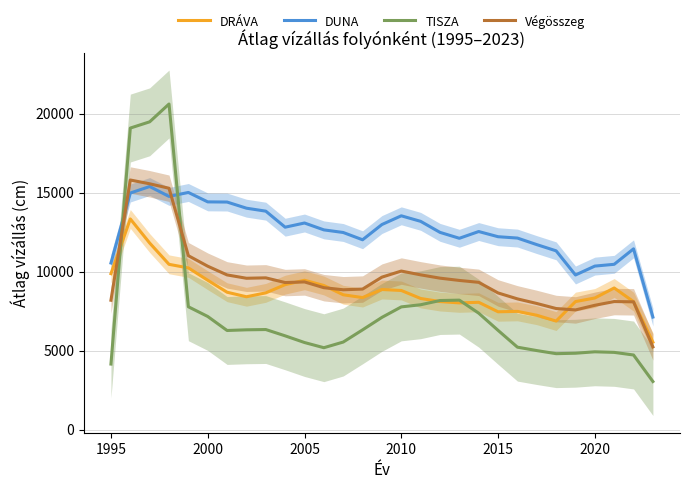

What are all the series names shown in the legend?

DRÁVA, DUNA, TISZA, Végösszeg